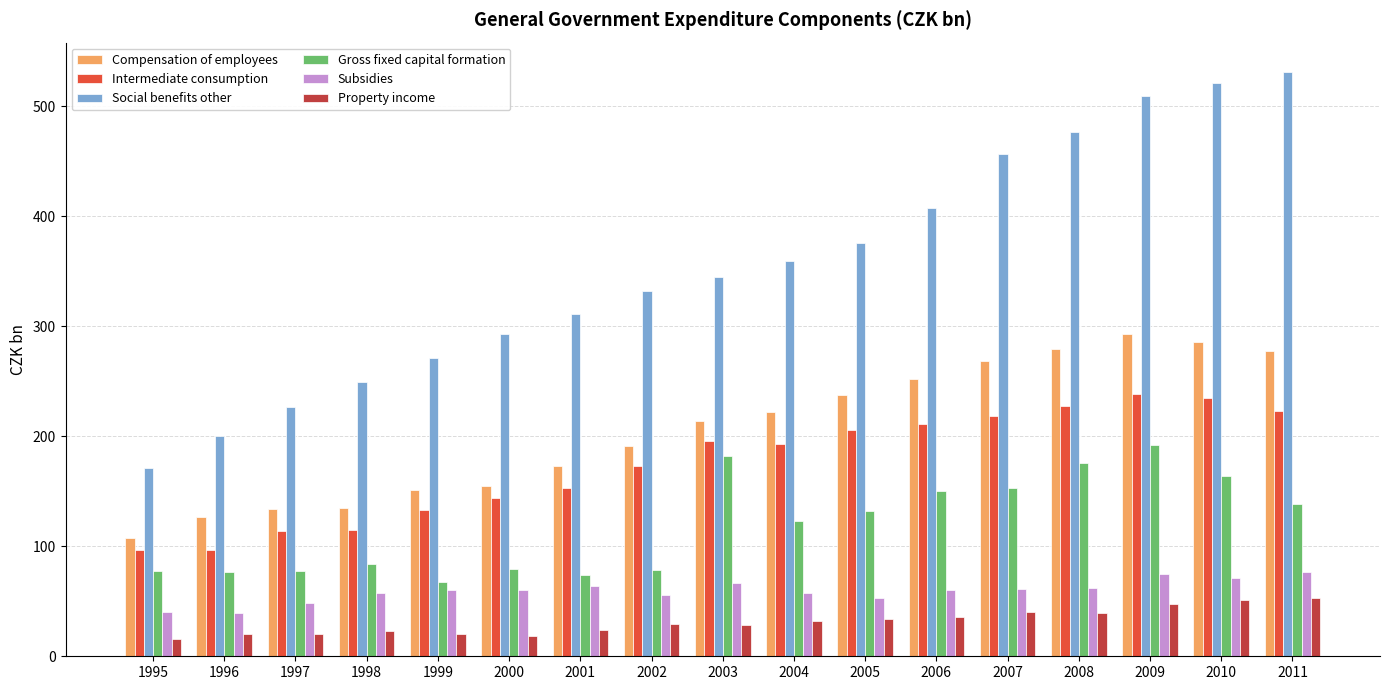

At 1996, list the series in order from smallest to largest.

Property income, Subsidies, Gross fixed capital formation, Intermediate consumption, Compensation of employees, Social benefits other